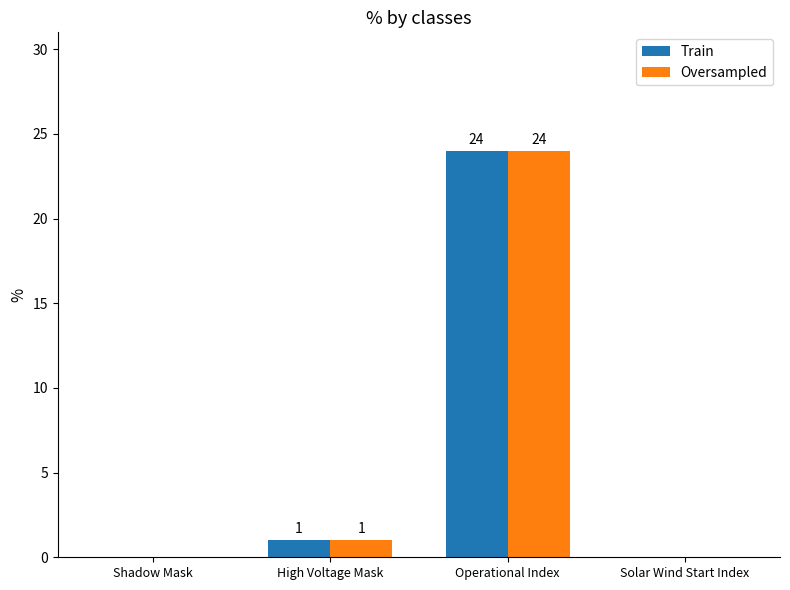

What is the greatest value displayed?

24